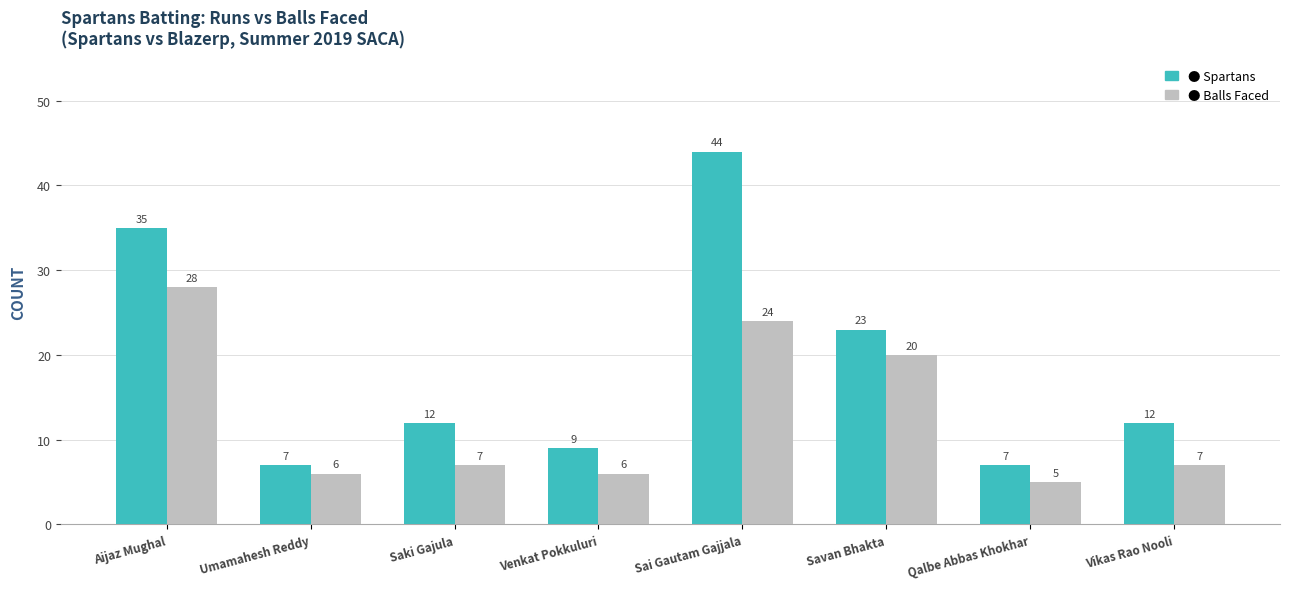

How many bars are there in each group?

2